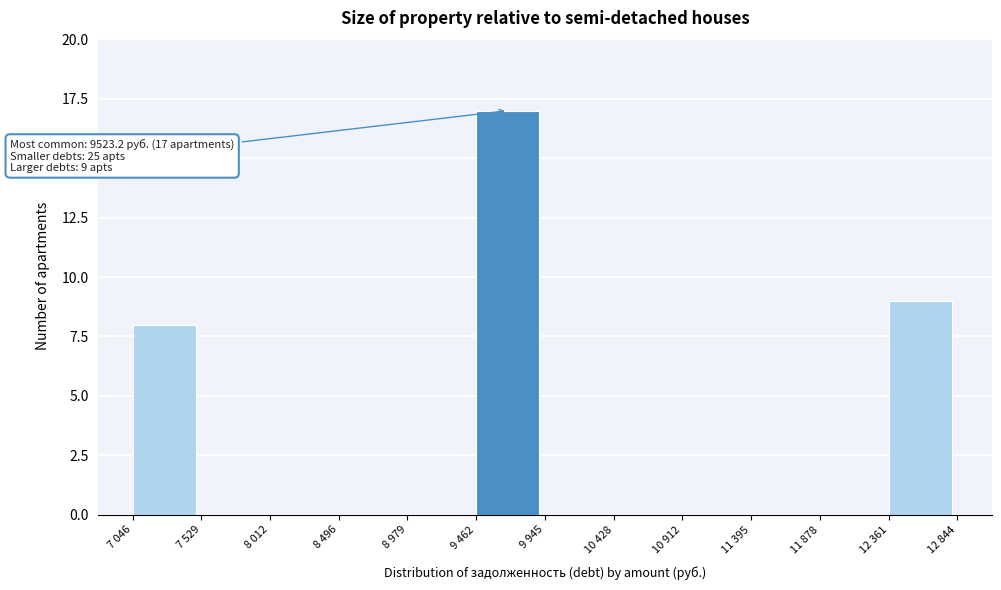

Reading left to right, what are all the values shown in this chart?

7 046=8	7 529=0	8 012=0	8 496=0	8 979=0	9 462=17	9 945=0	10 428=0	10 912=0	11 395=0	11 878=0	12 361=9